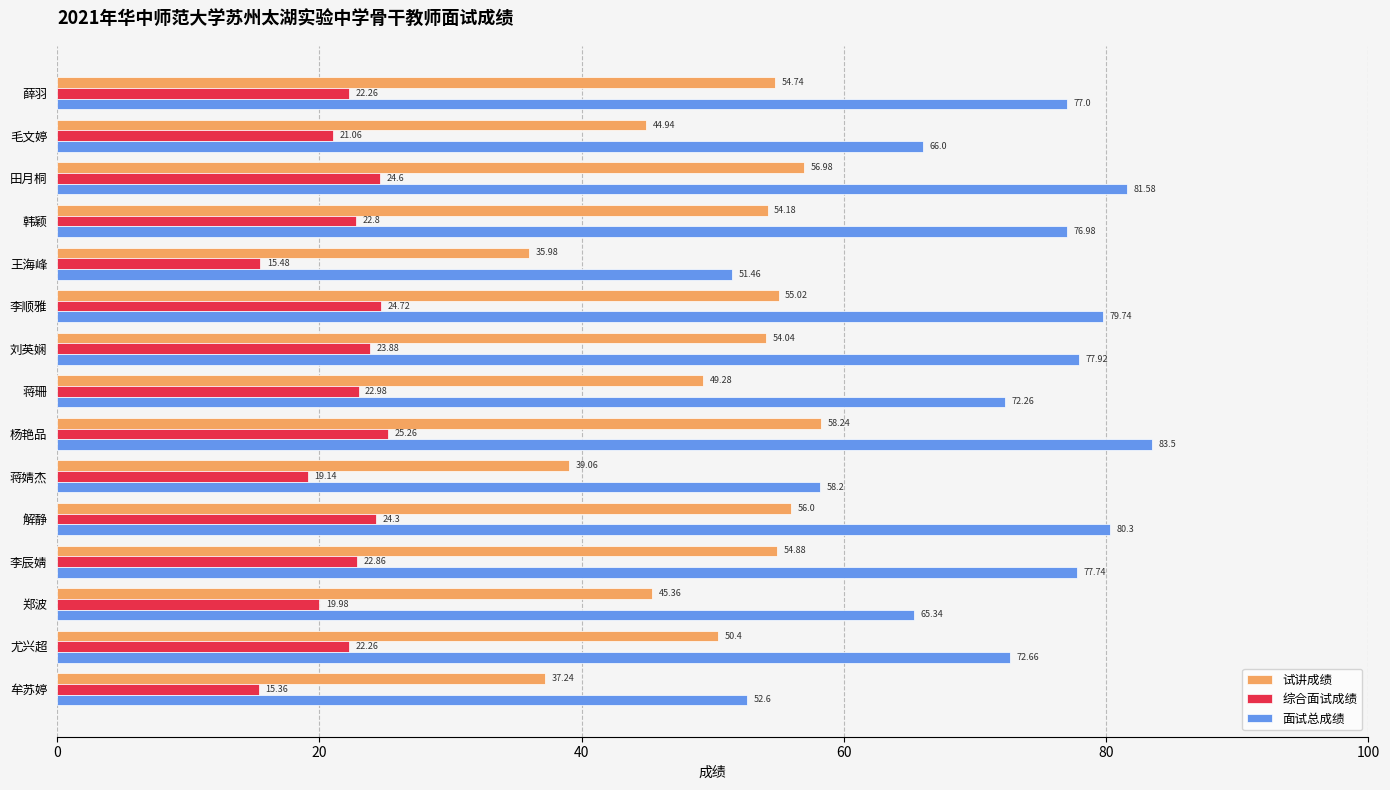

What is the difference between the maximum and minimum values in the 综合面试成绩 series?

9.9